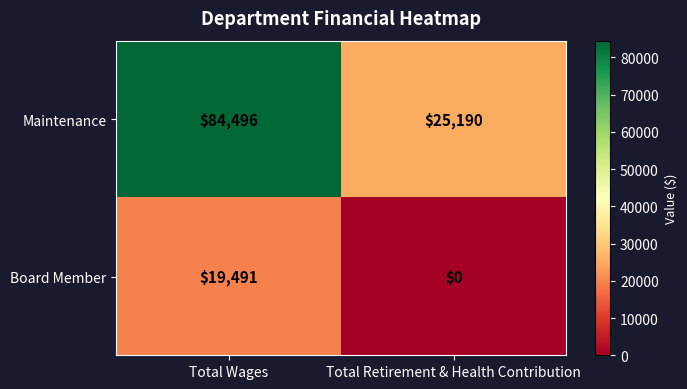

At which label is Board Member closest to 9745?

Total Retirement & Health Contribution